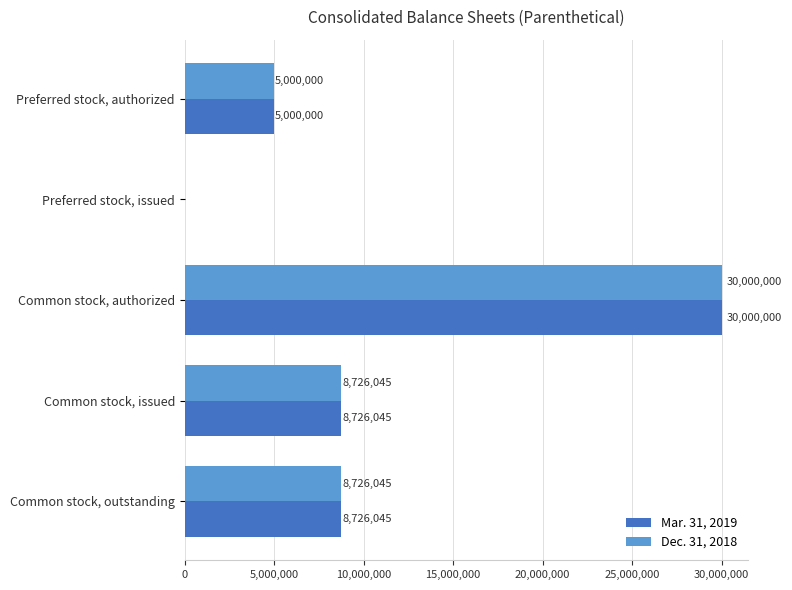

Count the number of categories in the chart.

5